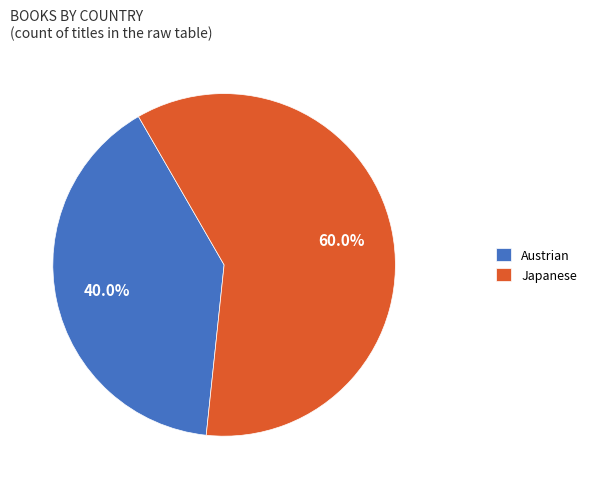

Is there any slice that represents more than half of the pie?

Yes